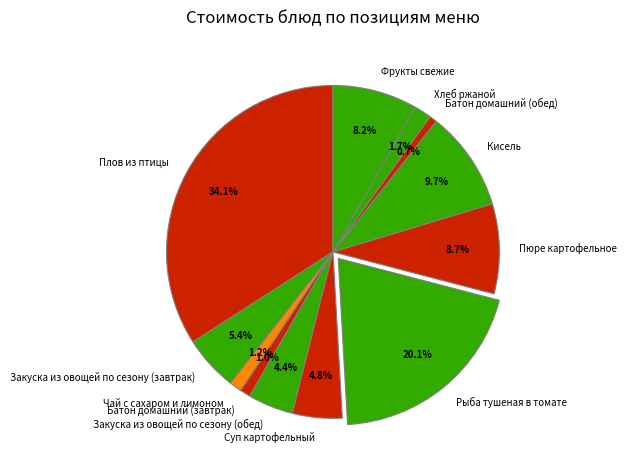

To the nearest percent, what is the difference between the Кисель and Суп картофельный slice percentages?

5%